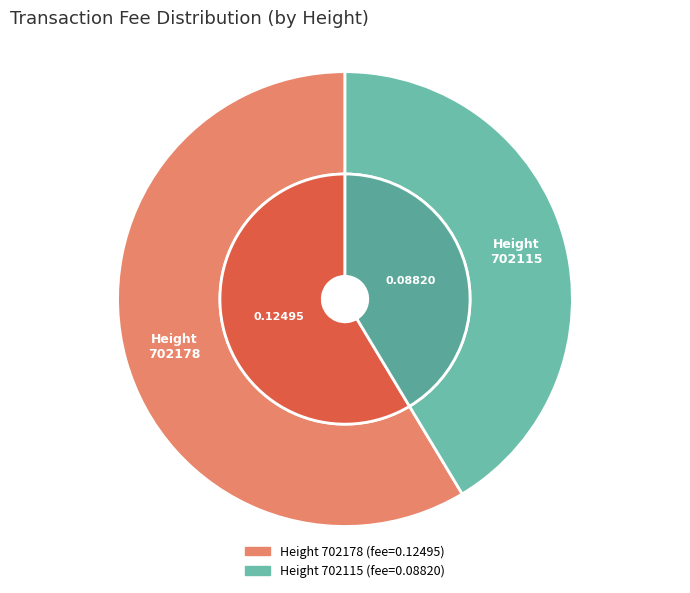

Is it true that 702178 is 59% of the pie?

True